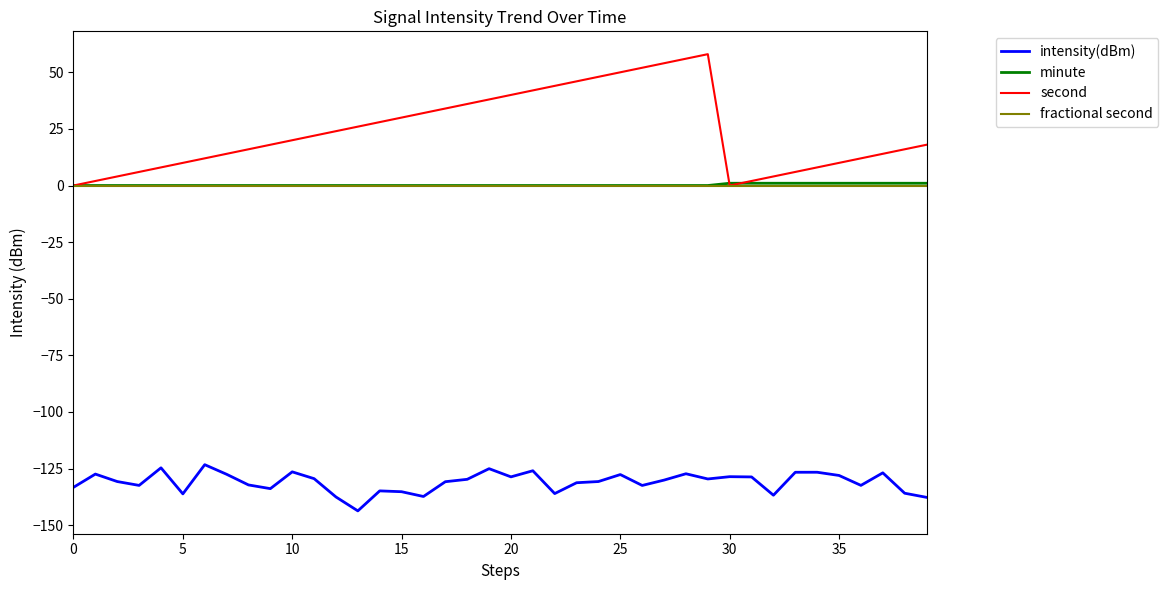

What is the minimum value shown in the chart?

-143.7